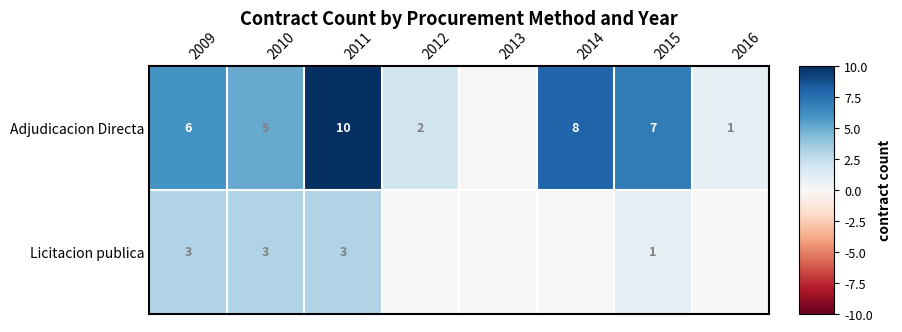

Is the value of Licitacion publica at 2011 greater than the value of Adjudicacion Directa at 2015?

No